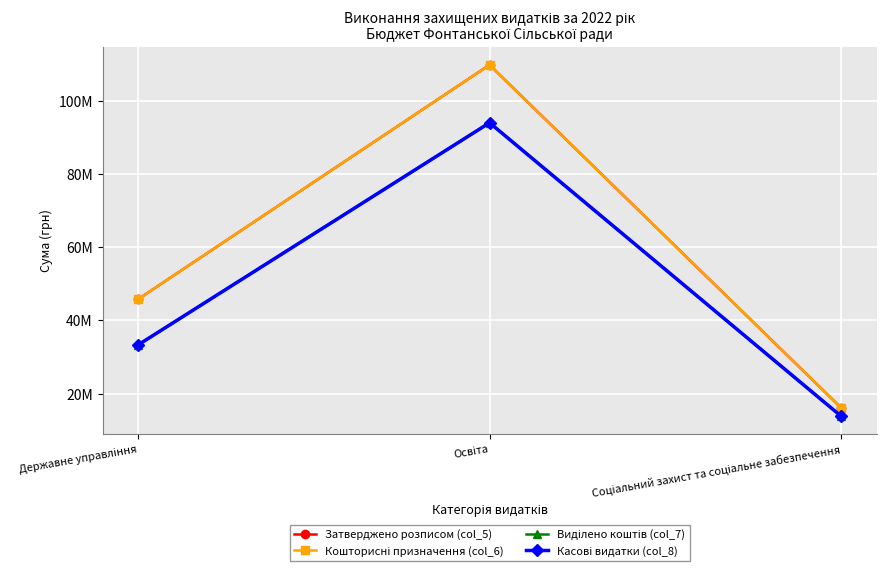

List the labels in order of Затверджено розписом (col_5) value, largest first.

Освіта, Державне управління, Соціальний захист та соціальне забезпечення